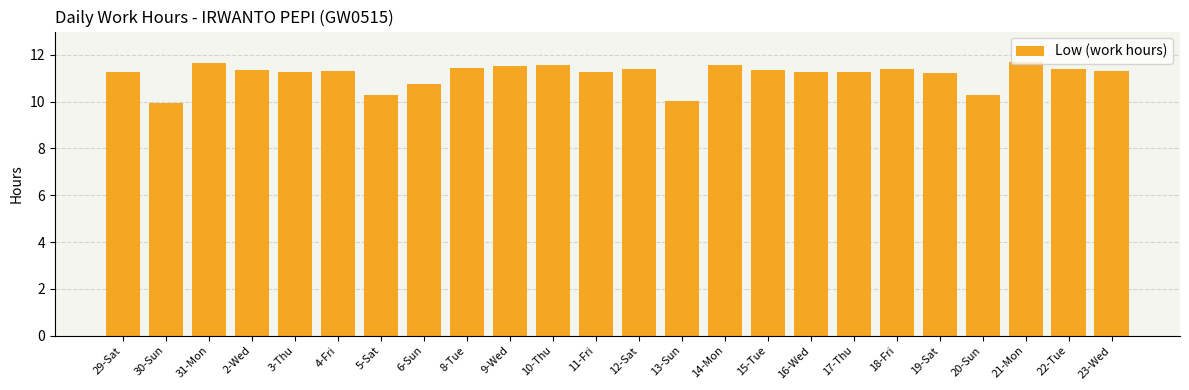

What is the change in value from 9-Wed to 13-Sun?

-1.5